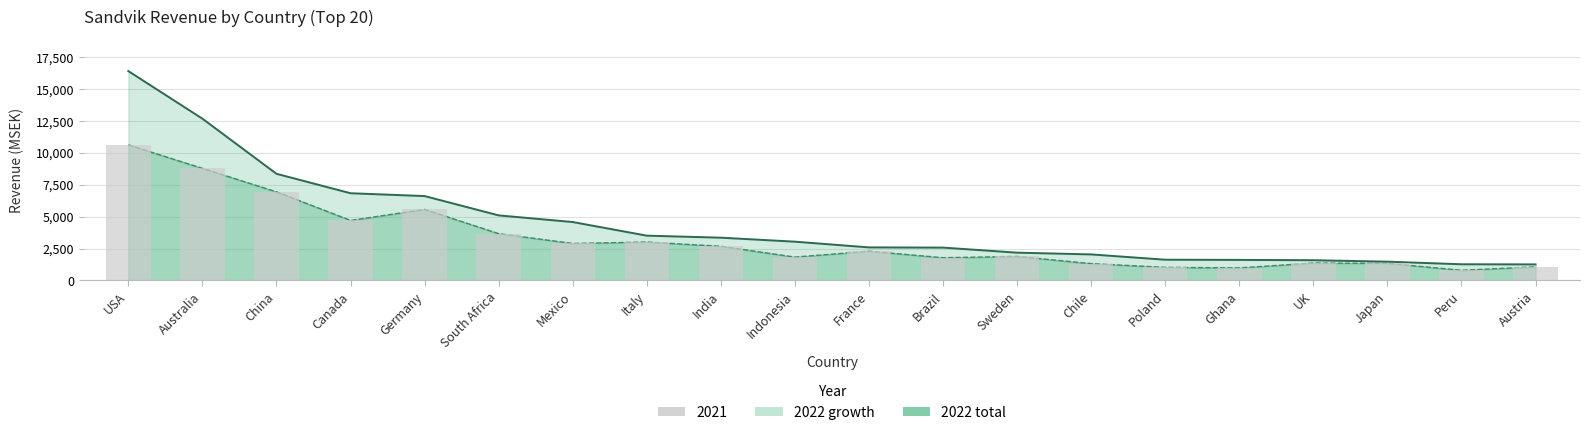

How many series are shown in this chart?

3